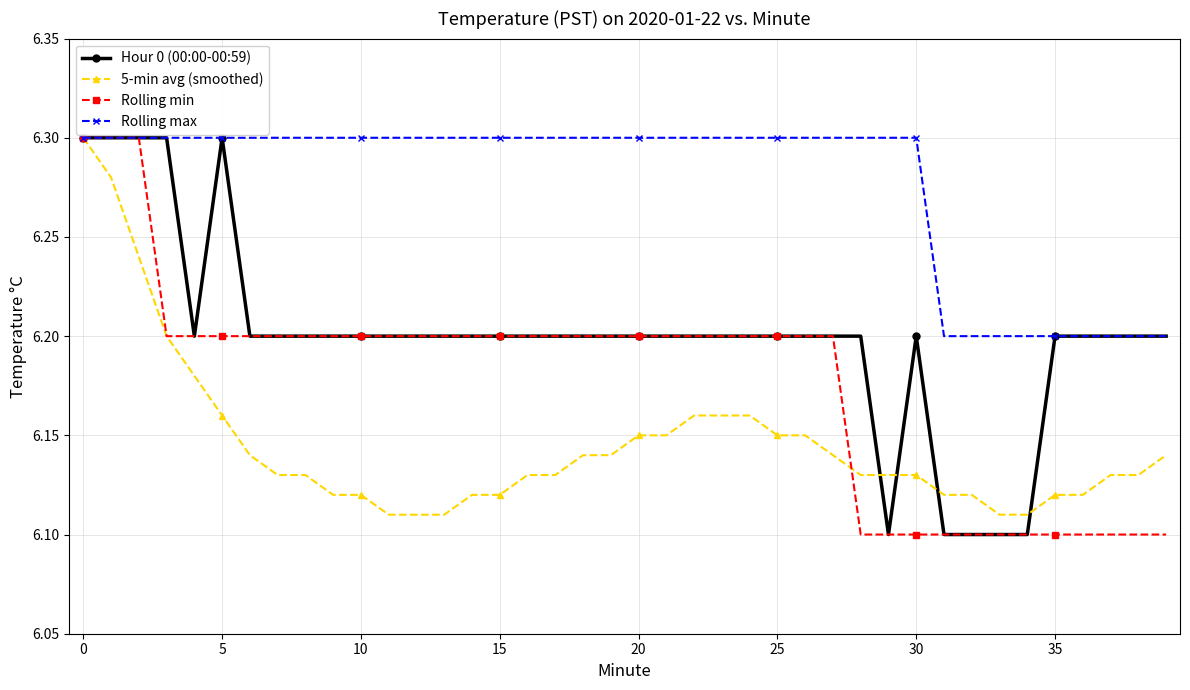

How many Rolling min values are between 6 and 7?

40